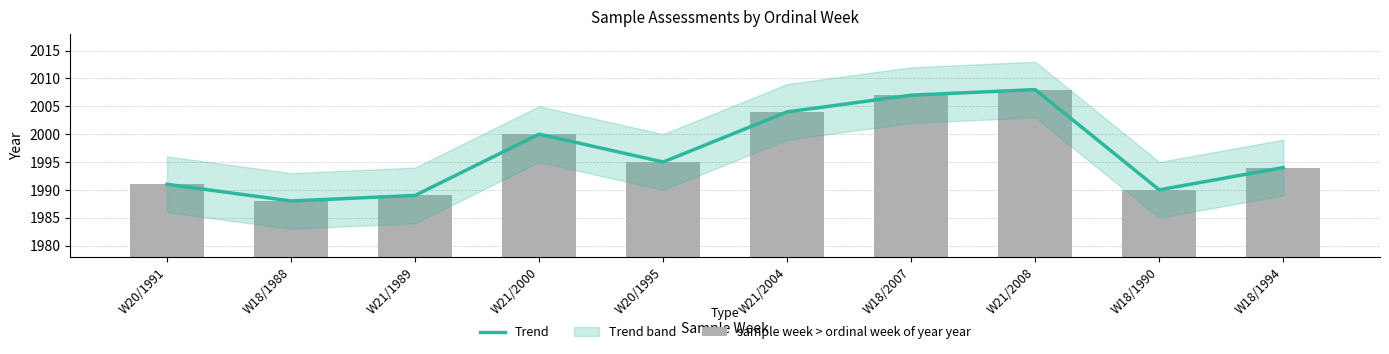

Reading left to right, transcribe all the data shown in this chart.

Trend: 1991	1988	1989	2000	1995	2004	2007	2008	1990	1994
sample week > ordinal week of year year: 1991	1988	1989	2000	1995	2004	2007	2008	1990	1994